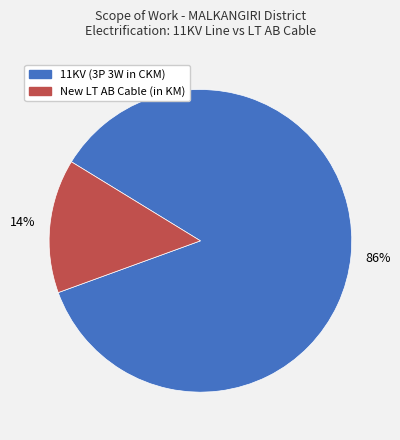

What percentage is the 11KV (3P 3W in CKM) slice, to the nearest percent?

86%